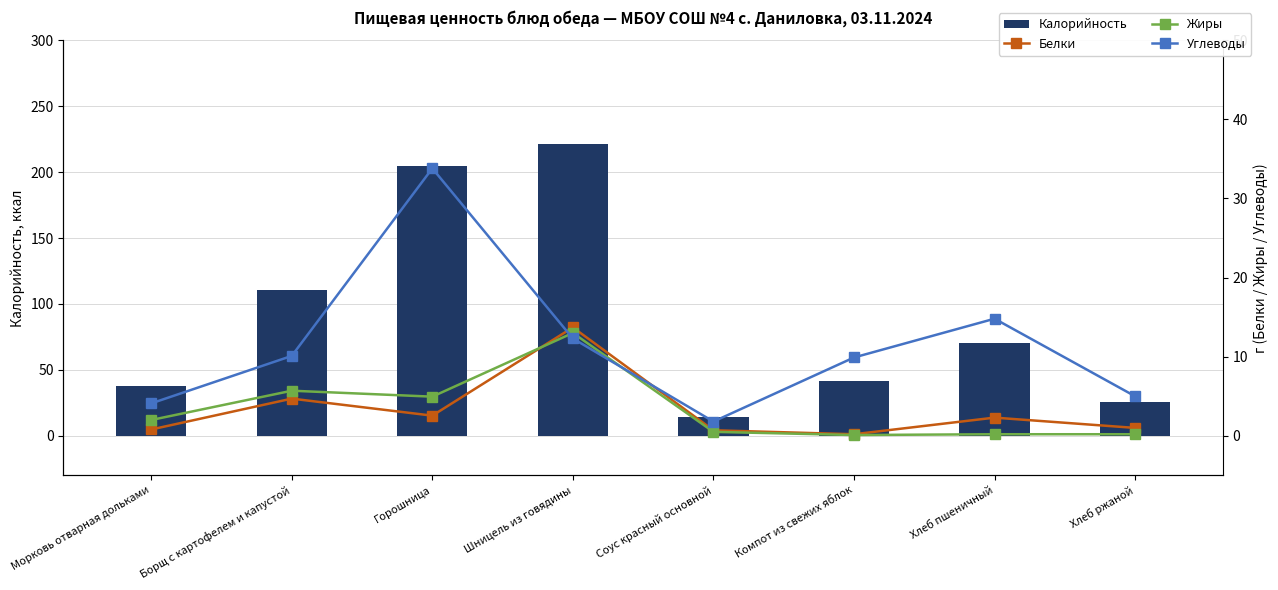

True or false: Жиры has a value of 13.0 at Шницель из говядины.

True